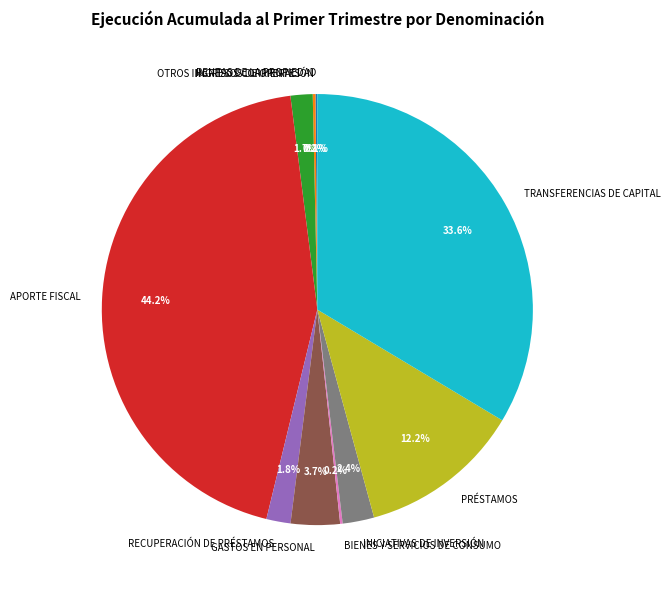

To the nearest percent, what portion does INICIATIVAS DE INVERSIÓN represent?

2%